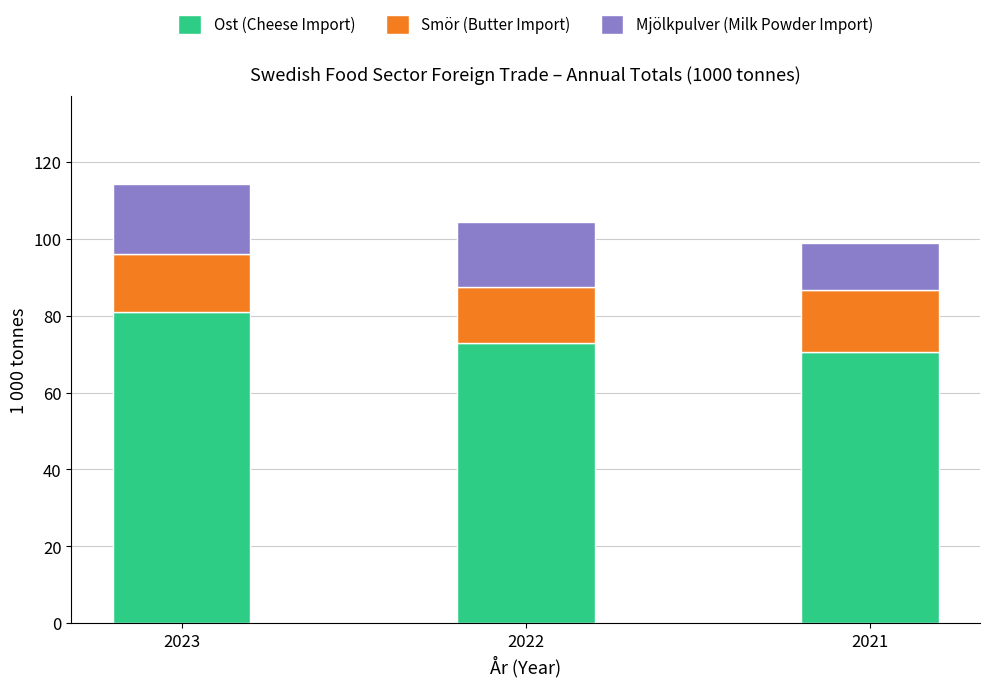

Reading left to right, what are the values for Ost (Cheese Import)?

2023=80.9	2022=73.0	2021=70.5